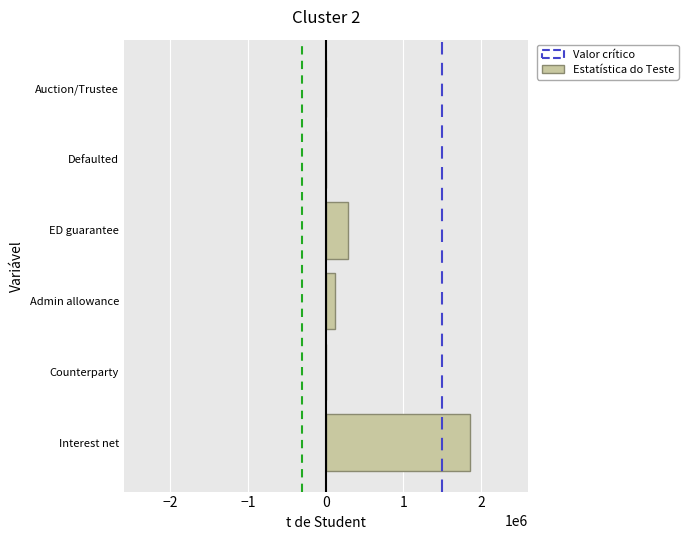

Between Counterparty and Interest net, which is larger?

Interest net